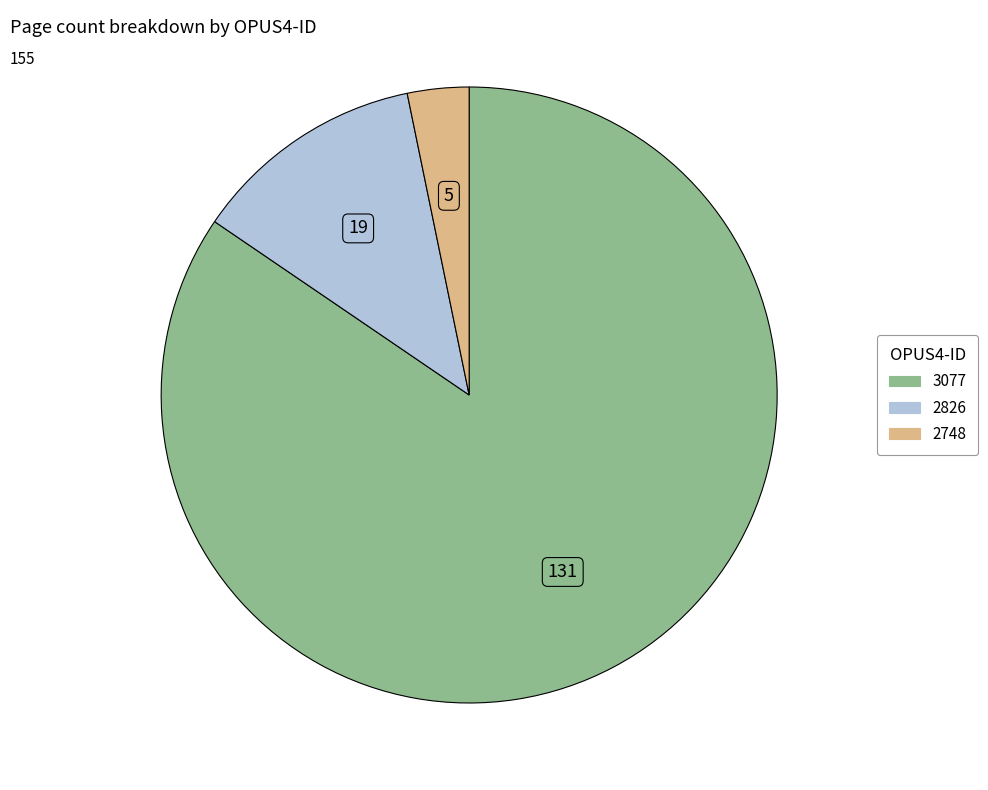

Which category has the biggest portion of the pie?

3077